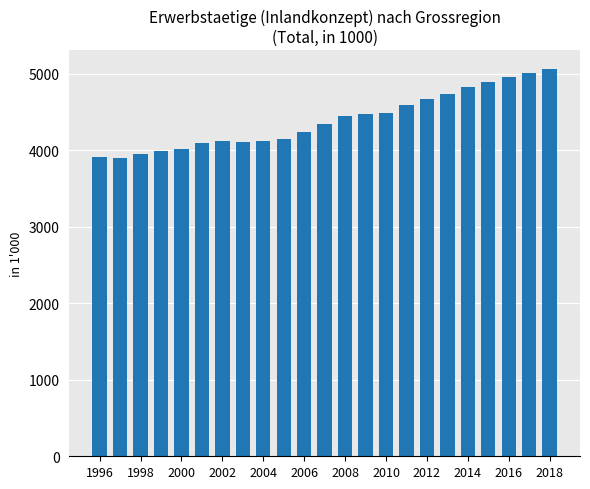

What is the sum of all values?

101048.3